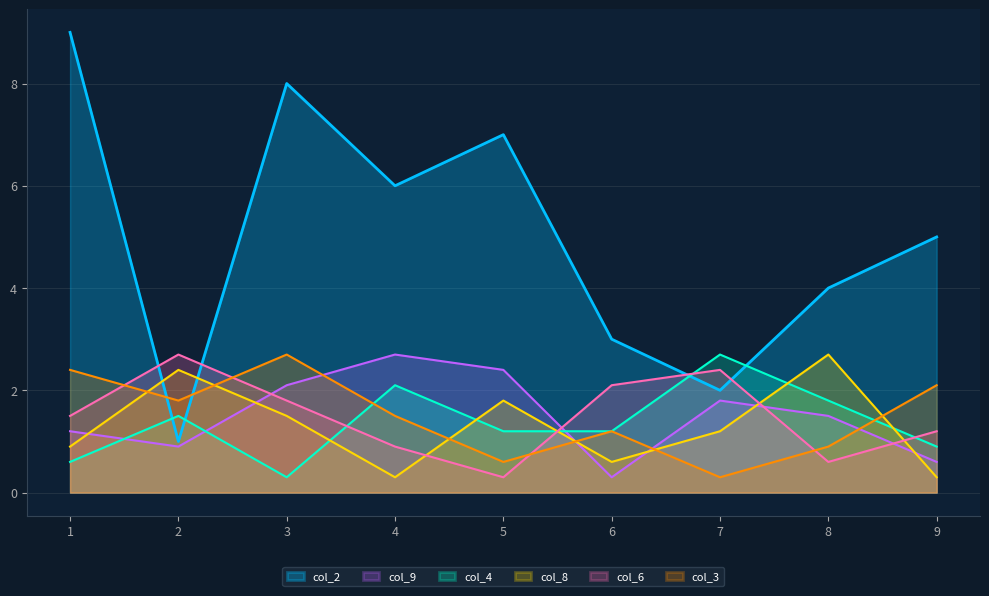

What is the difference between the second highest and second lowest values in the col_8 series?

2.1